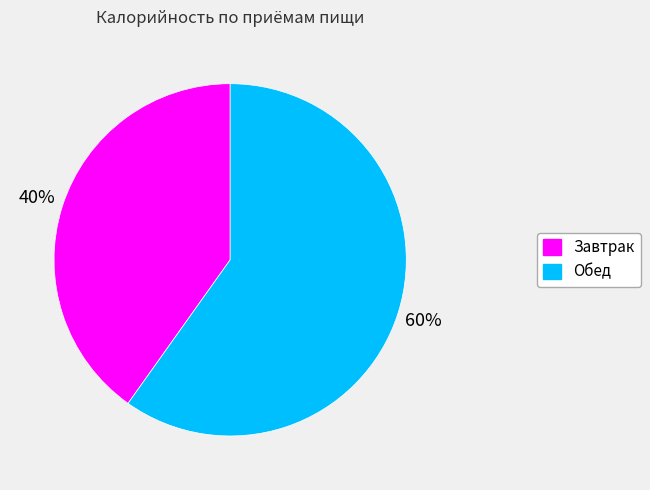

To the nearest percent, what is the average slice percentage?

50%